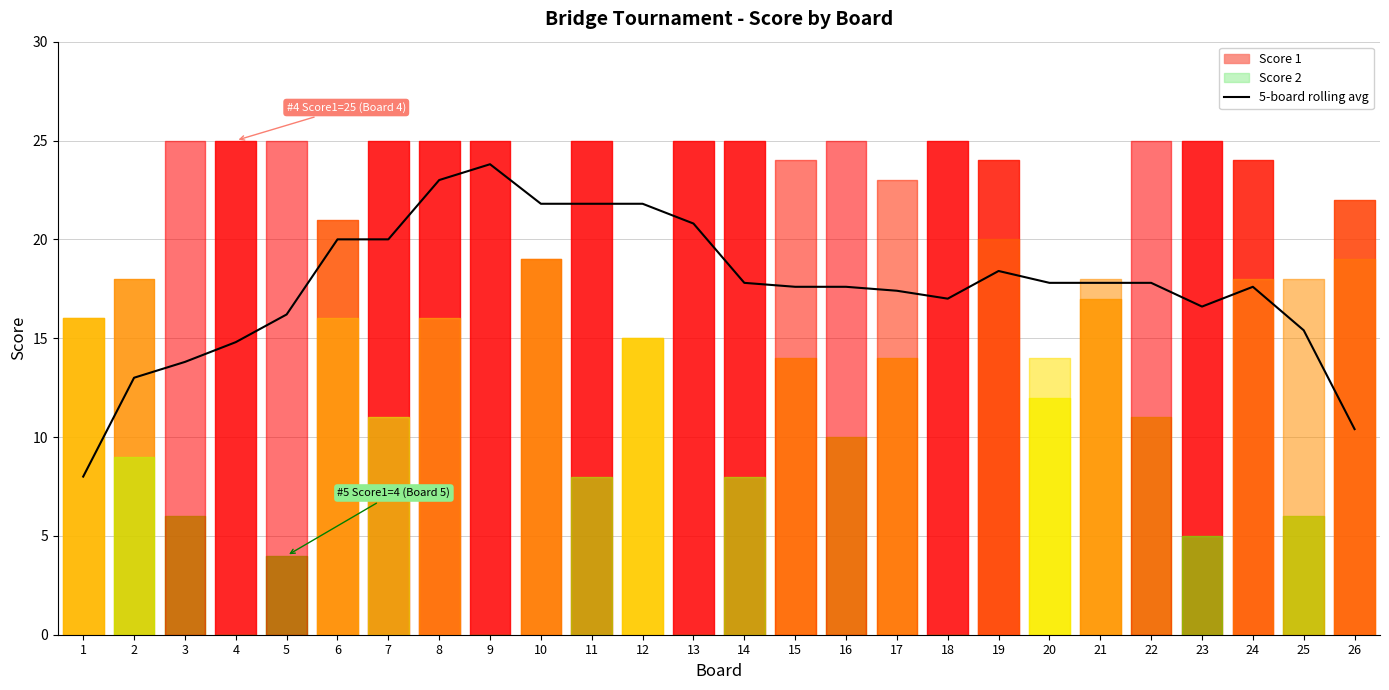

What is the value of the 11th point from the left?

21.8